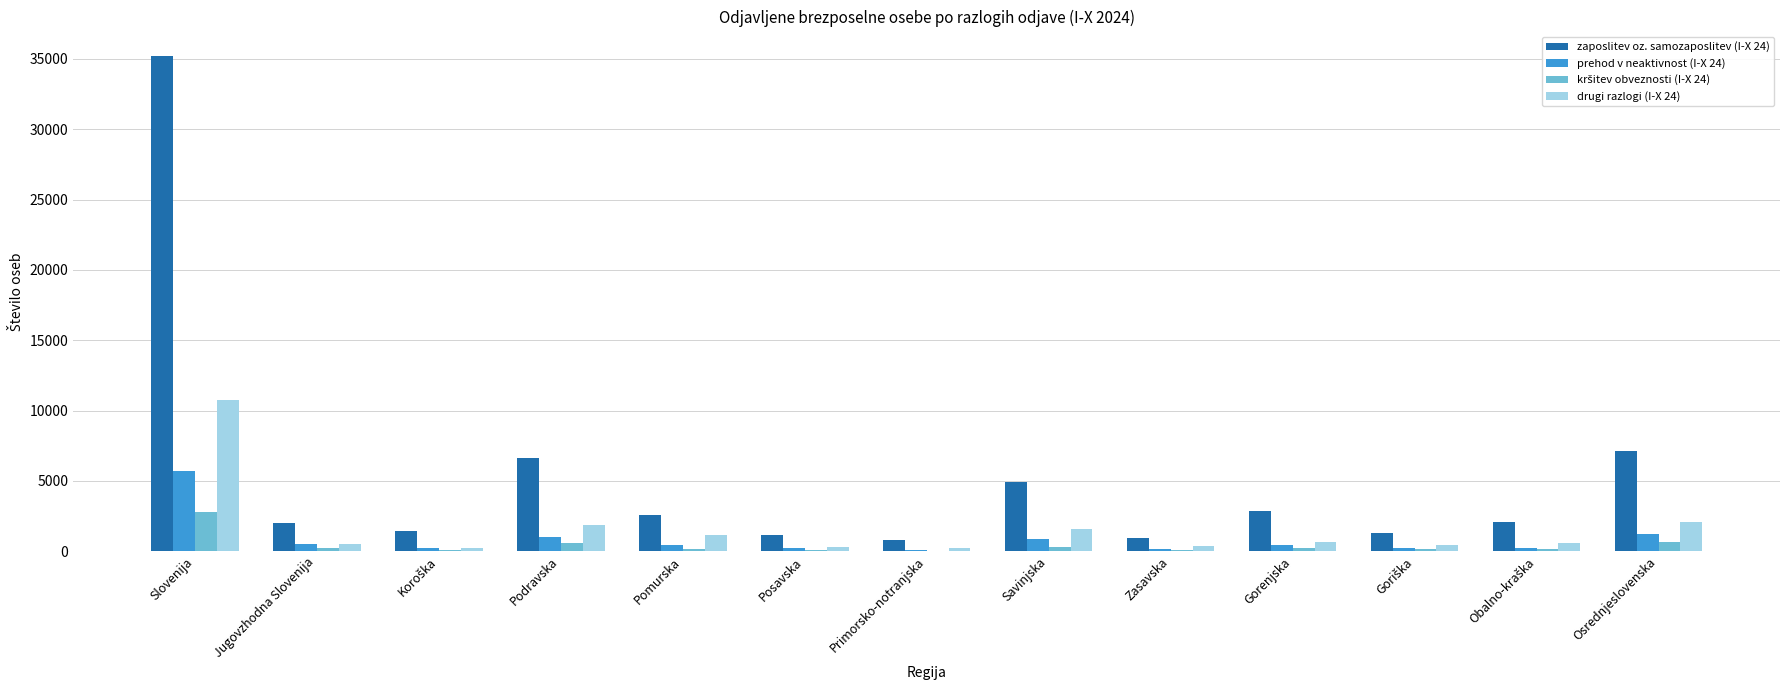

What value does the drugi razlogi (I-X 24) series have at Zasavska, to the nearest 10?

380